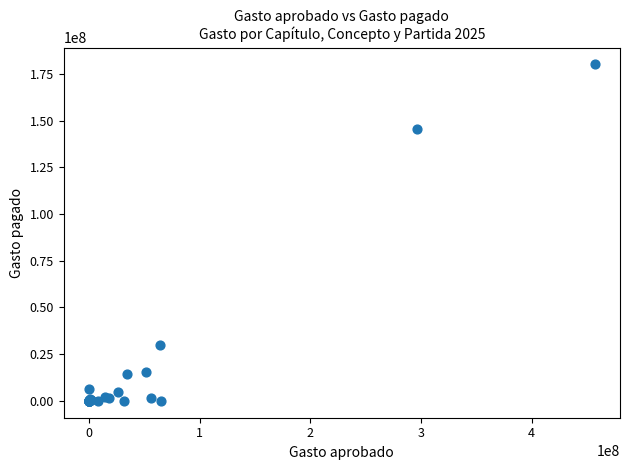

What Y value in the scatter plot is closest to 90015401?

145582382.4